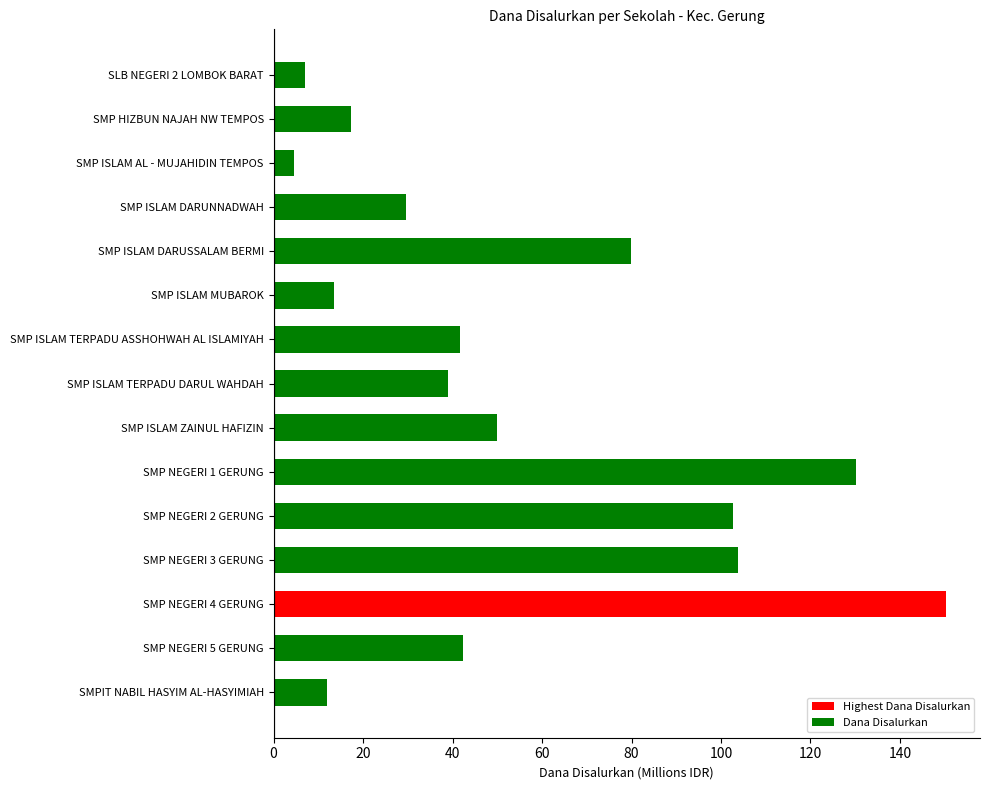

What is the greatest value displayed?

150.4